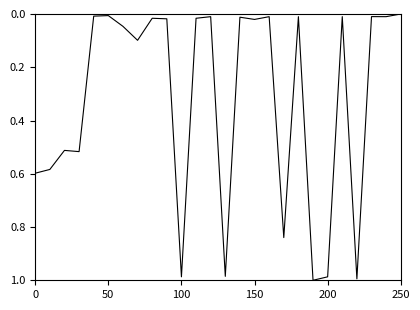

How many interior local peaks (higher than both neighbors) does the data have?

9